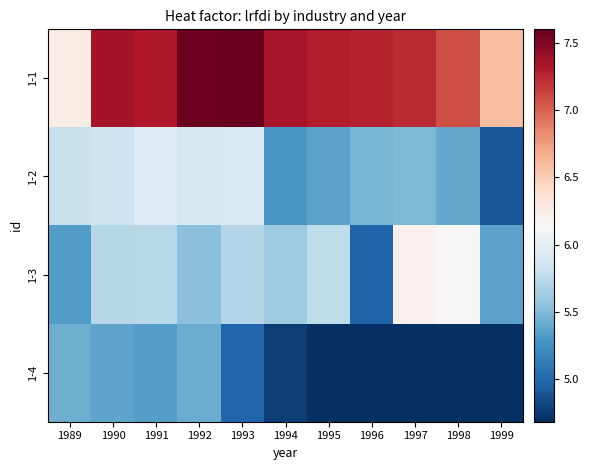

Reading left to right, list all the values displayed in this chart.

1-1: 1989=6.2	1990=7.4	1991=7.3	1992=7.6	1993=7.6	1994=7.3	1995=7.3	1996=7.3	1997=7.2	1998=7.1	1999=6.6
1-2: 1989=5.8	1990=5.8	1991=6.0	1992=5.9	1993=5.9	1994=5.3	1995=5.4	1996=5.5	1997=5.5	1998=5.4	1999=4.9
1-3: 1989=5.3	1990=5.7	1991=5.7	1992=5.5	1993=5.7	1994=5.6	1995=5.8	1996=5.0	1997=6.2	1998=6.1	1999=5.4
1-4: 1989=5.4	1990=5.4	1991=5.3	1992=5.4	1993=5.0	1994=4.8	1995=4.7	1996=4.7	1997=4.7	1998=4.7	1999=4.7